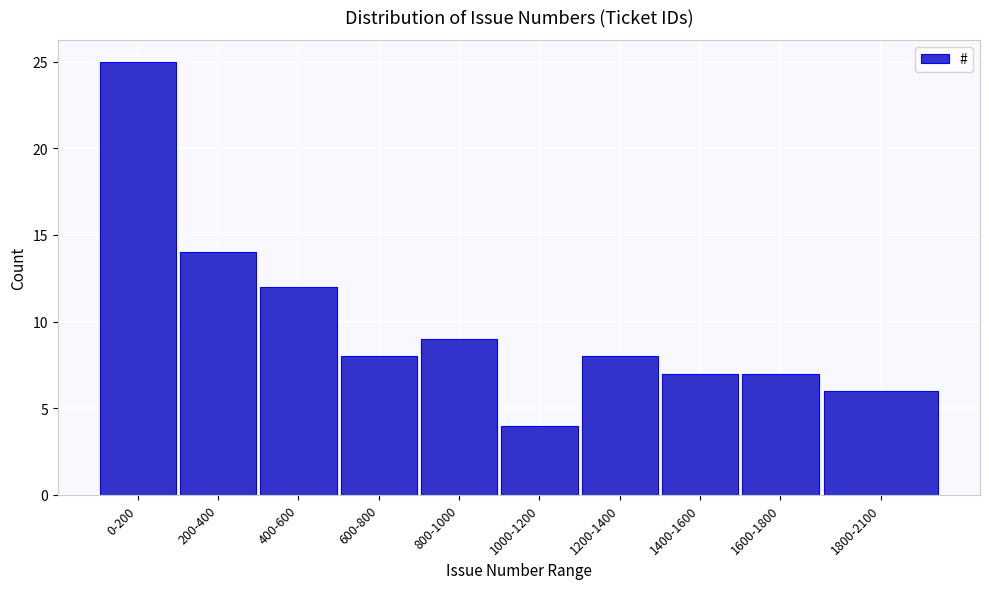

Reading left to right, transcribe all the data shown in this chart.

25	14	12	8	9	4	8	7	7	6